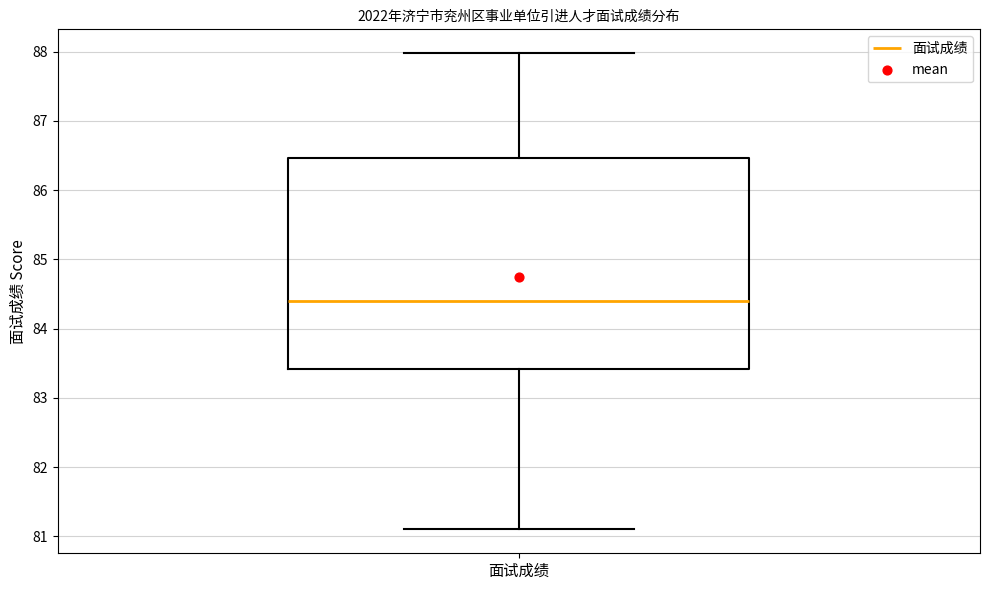

Read this box plot against the y-axis: the position of the median line, the range covered by the box, and the ends of both whiskers. The values are not printed on the chart, so give them approximately, as read against the axis.

median 84.4, box 83.4 to 86.5, whiskers 81.1 to 88.0